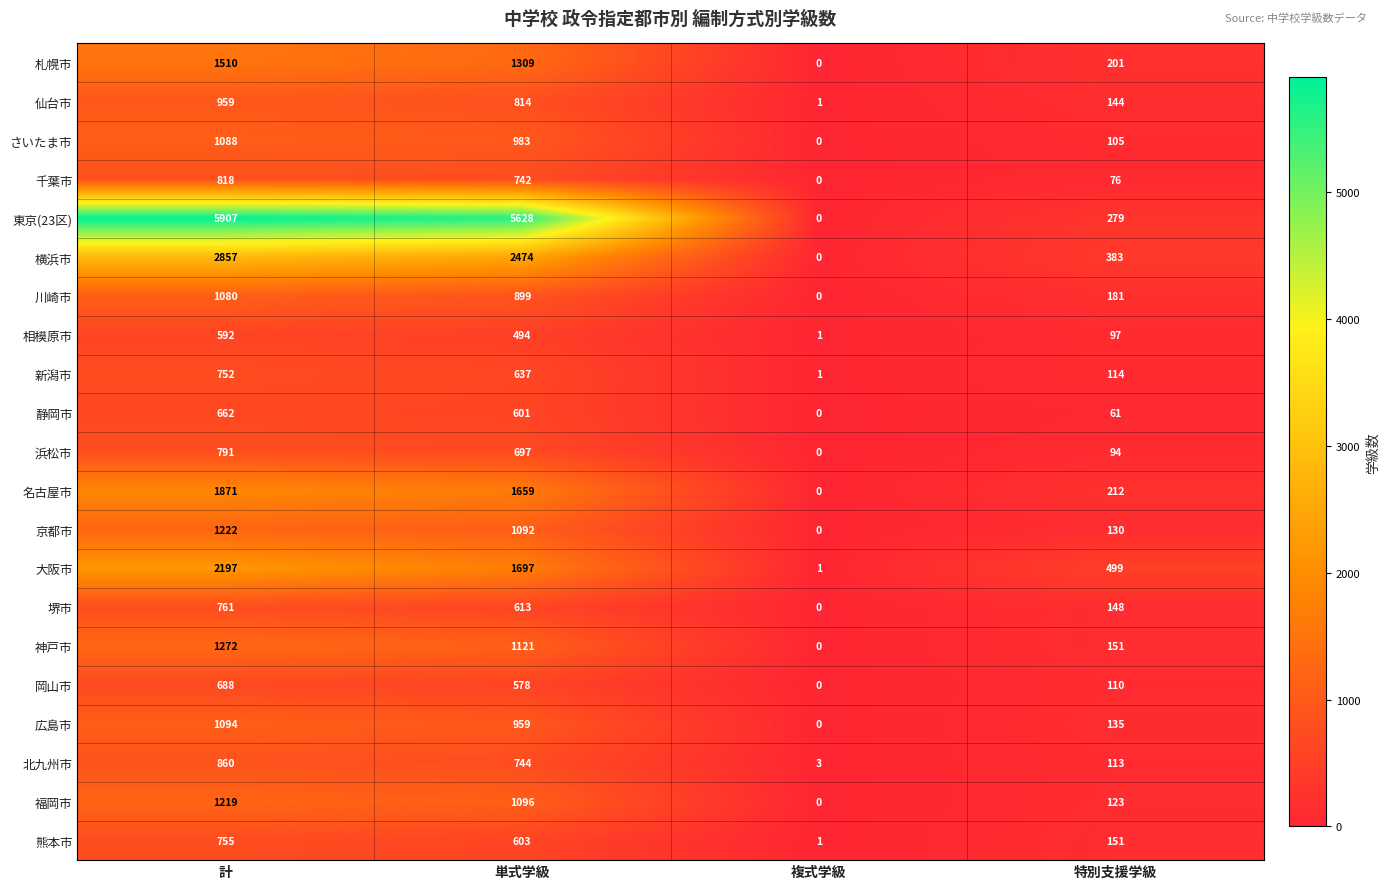

What is the difference between the maximum and minimum values in the 札幌市 series?

1510